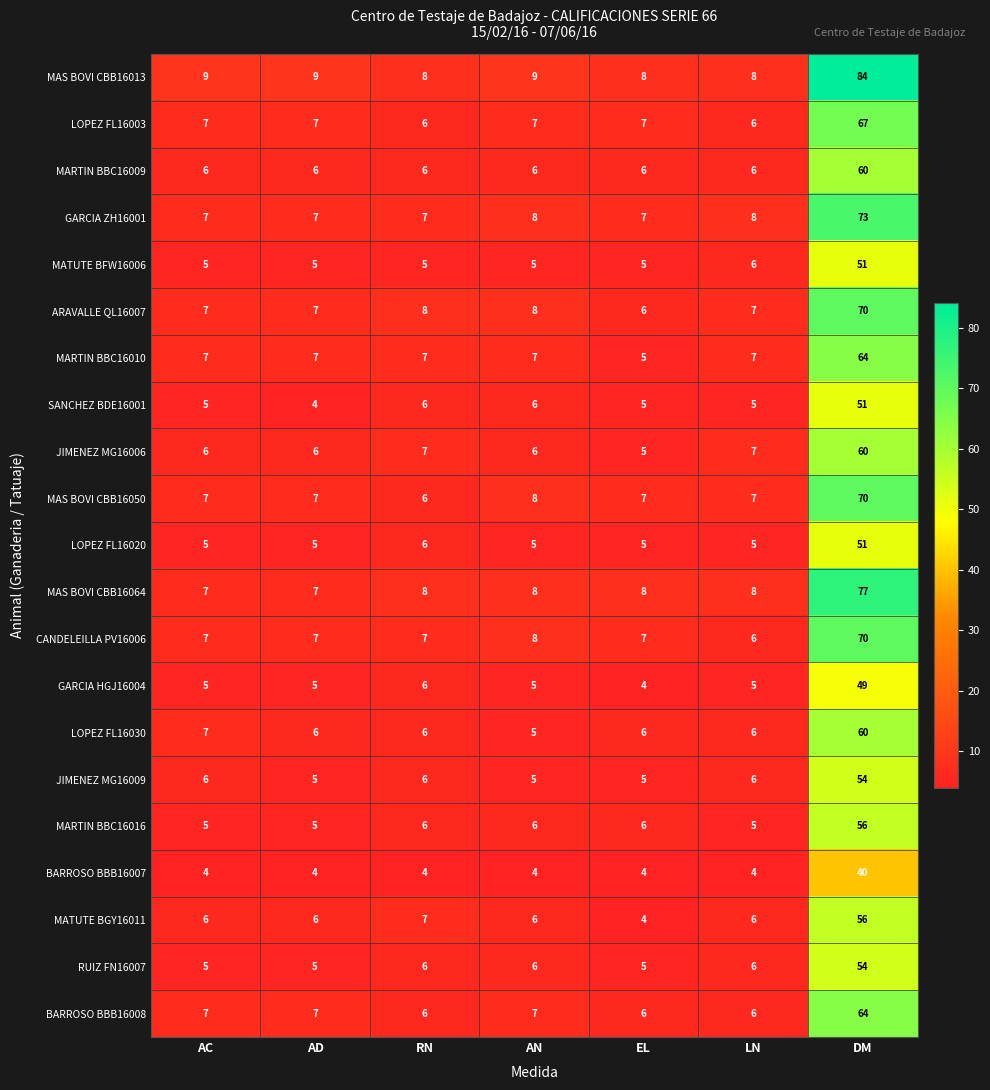

Which category has the highest value across all series?

DM